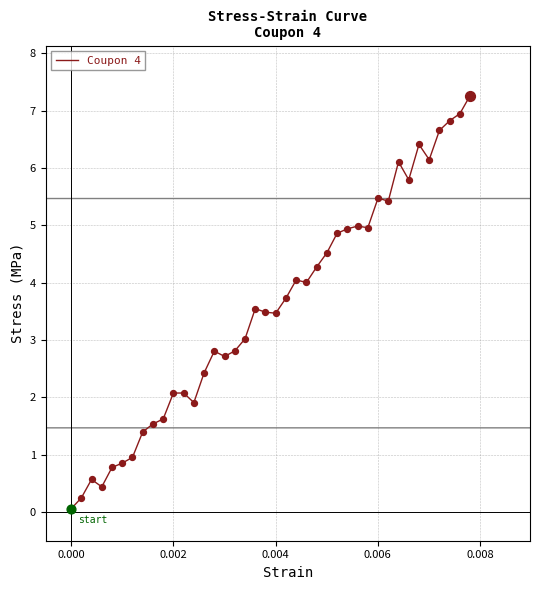

What is the difference between the maximum and minimum values?

7.2